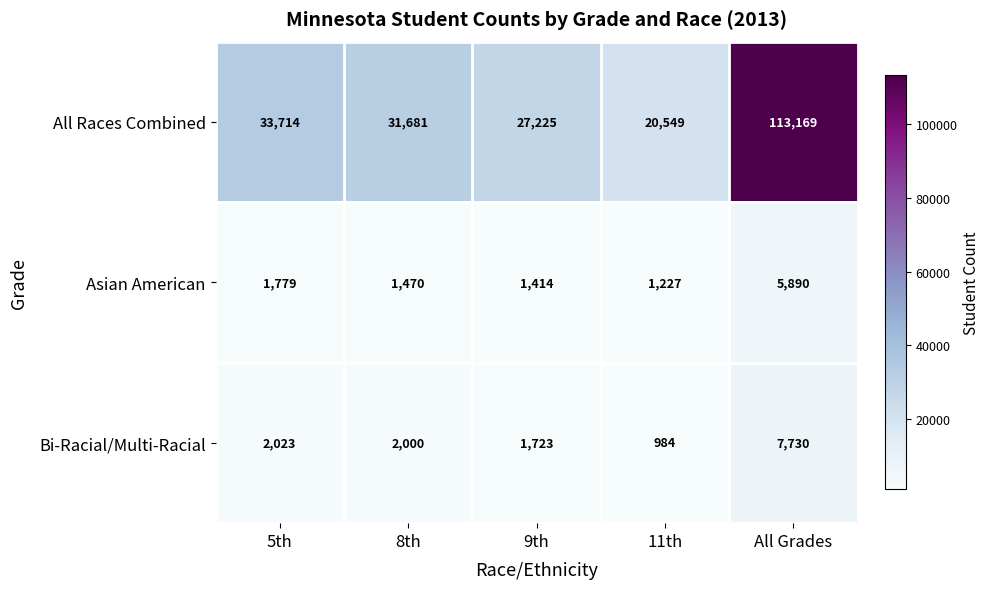

What is the average value of the All Races Combined series?

45268